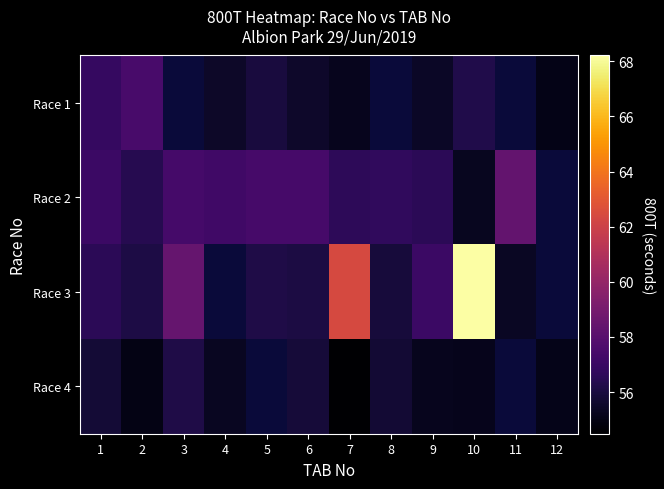

True or false: Race 1 has a value of 79.7 at 4.

False